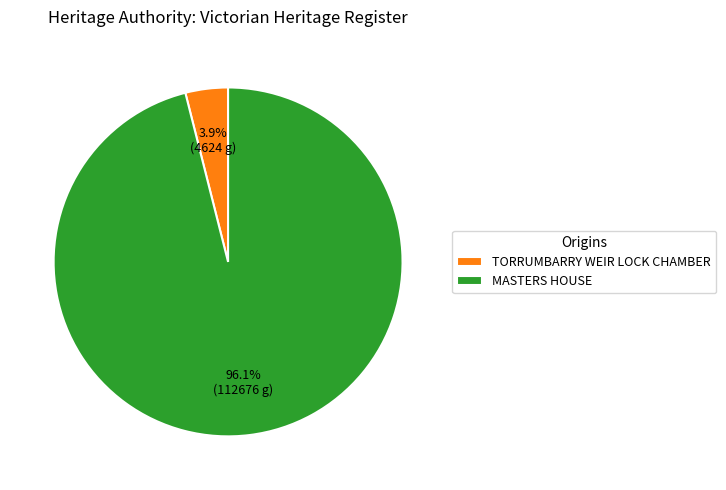

To the nearest percent, what is the average slice percentage?

50%